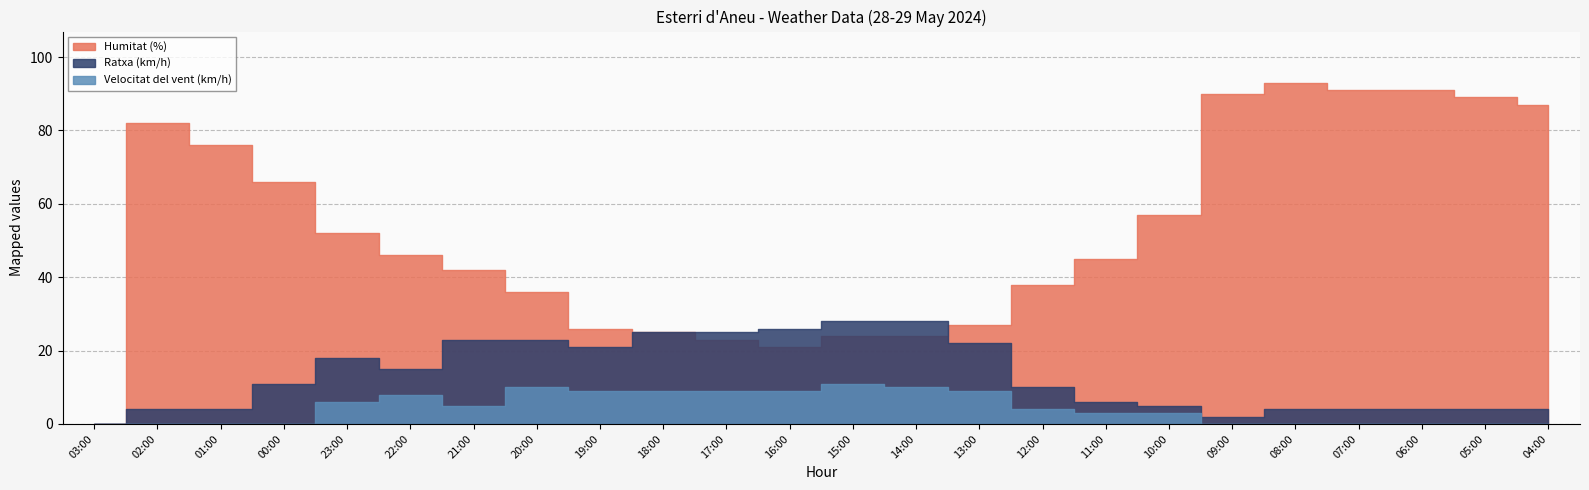

What is the sum of the Velocitat del vent (km/h) values at 10:00 and 08:00?

3